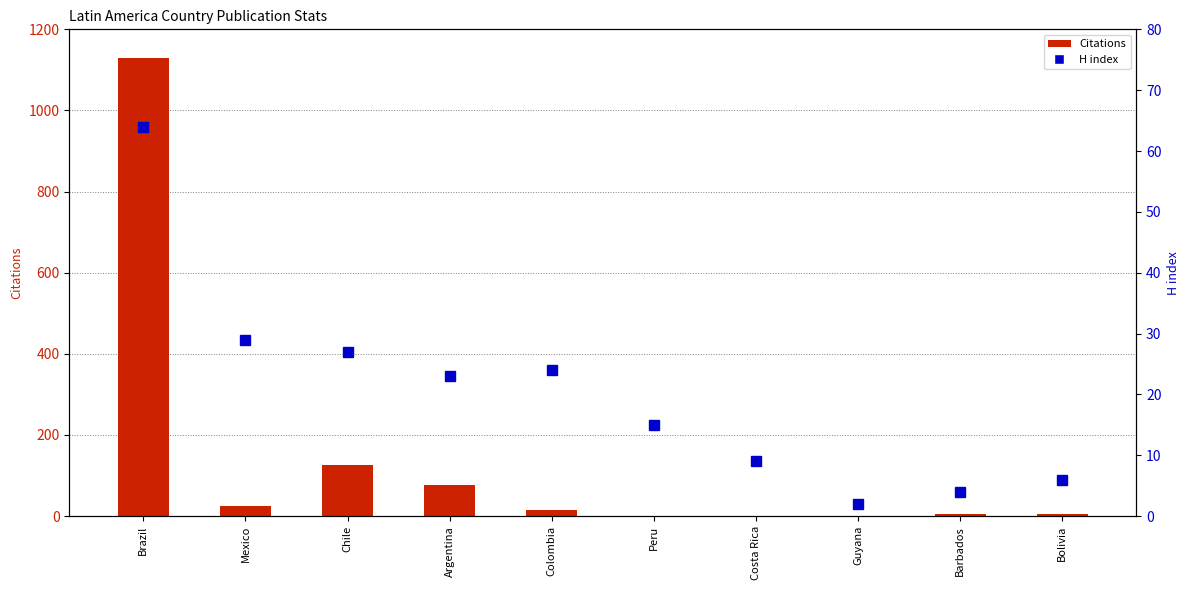

Rank the series by their average value, from highest to lowest.

Citations, H index